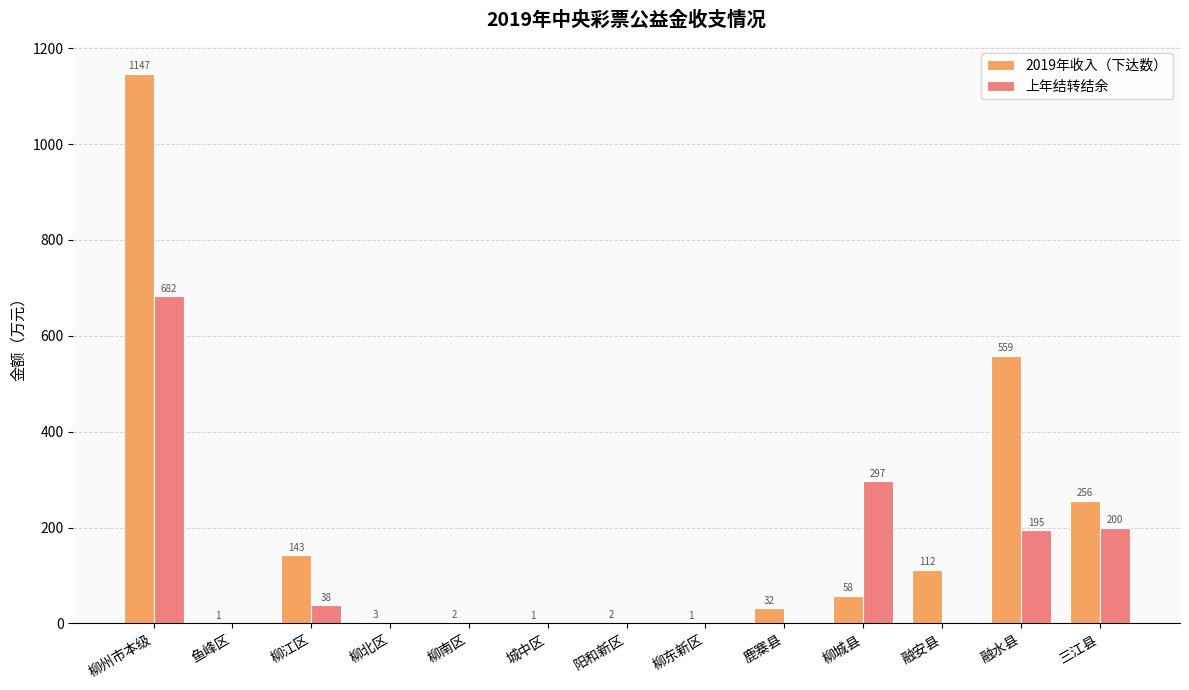

What is the sum of the 2019年收入（下达数） values at 柳东新区 and 融安县?

113.0